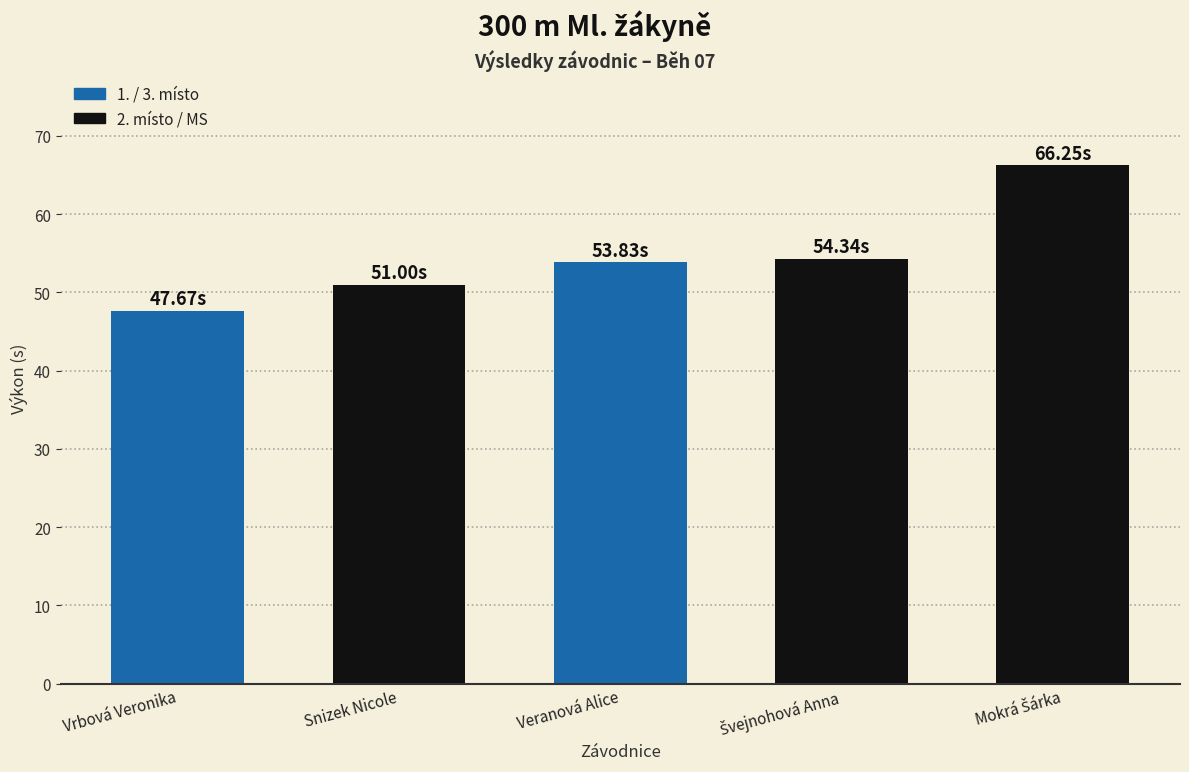

What is the difference between the maximum and minimum values?

18.6